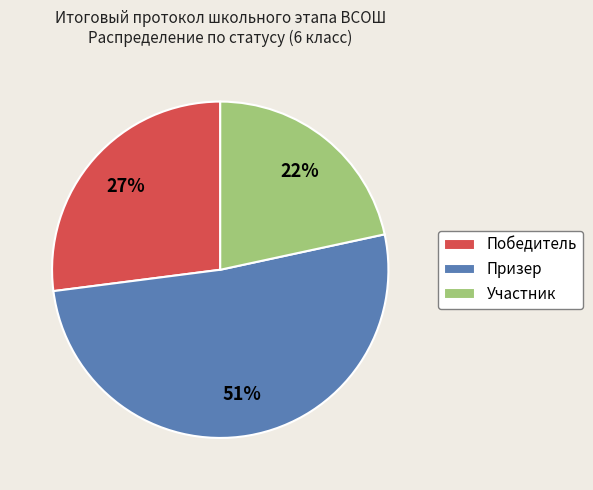

How many segments does this pie chart have?

3